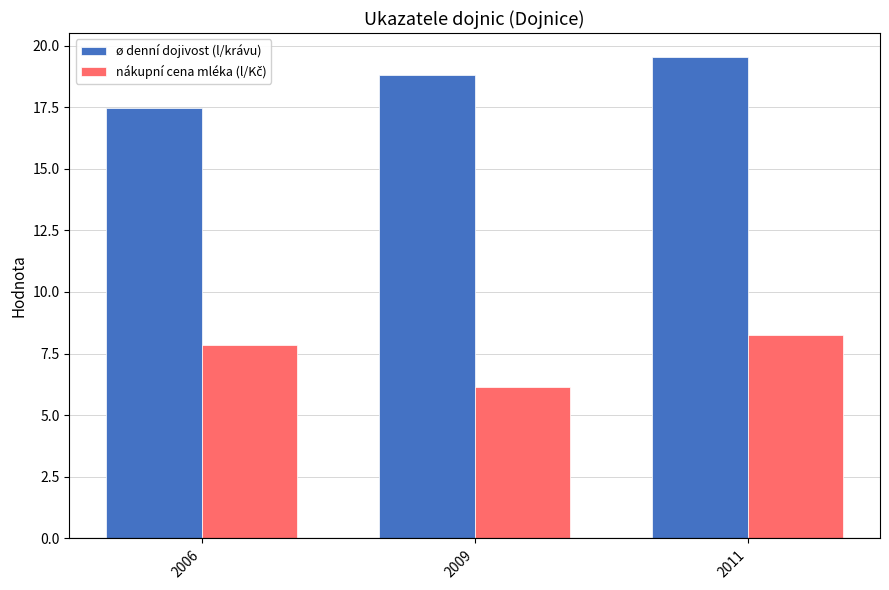

Which series has the largest total across all categories?

ø denní dojivost (l/krávu)